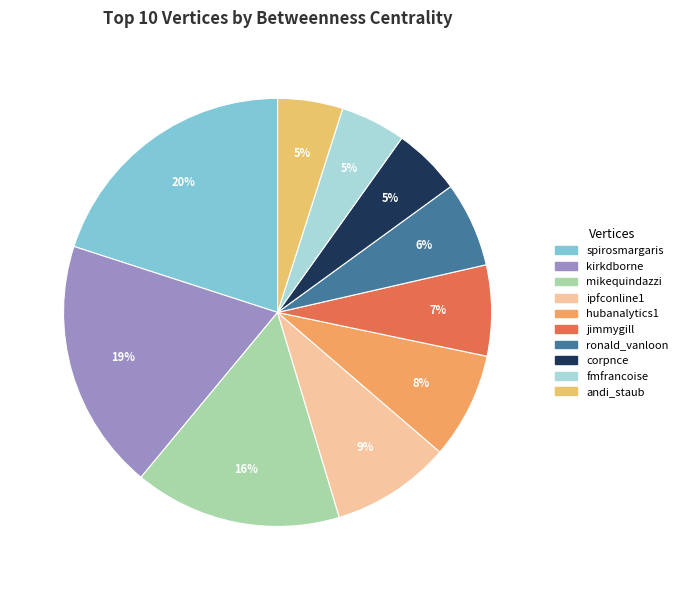

Which category has the biggest portion of the pie?

spirosmargaris